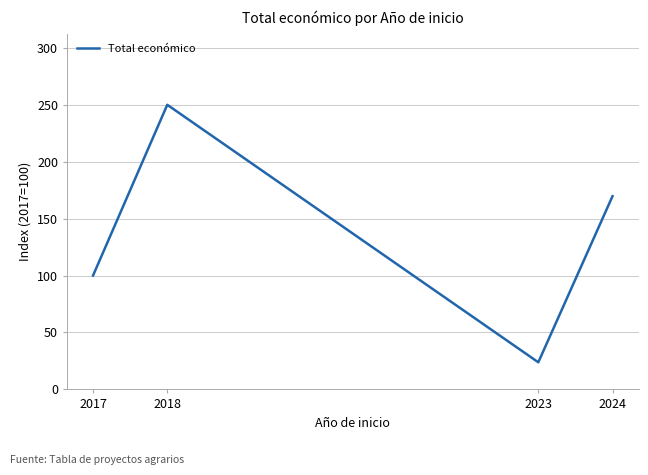

How many distinct data groups are displayed?

1